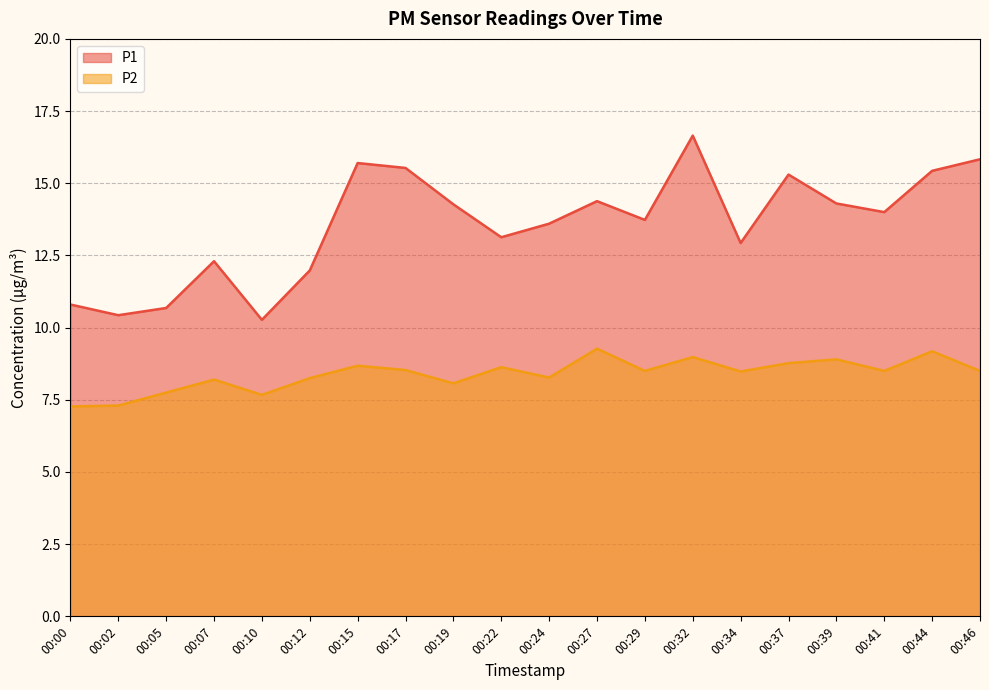

Where is P2 nearest to the value 8?

00:19